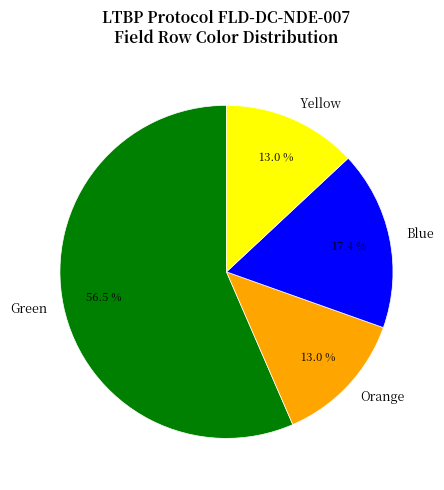

Is it true that Yellow is 13% of the pie?

True